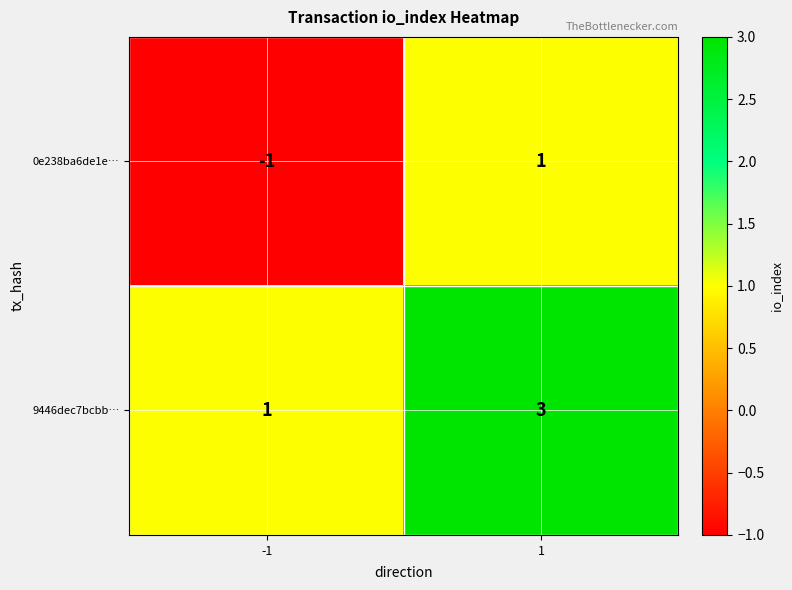

What is the total value across all series at 1?

4